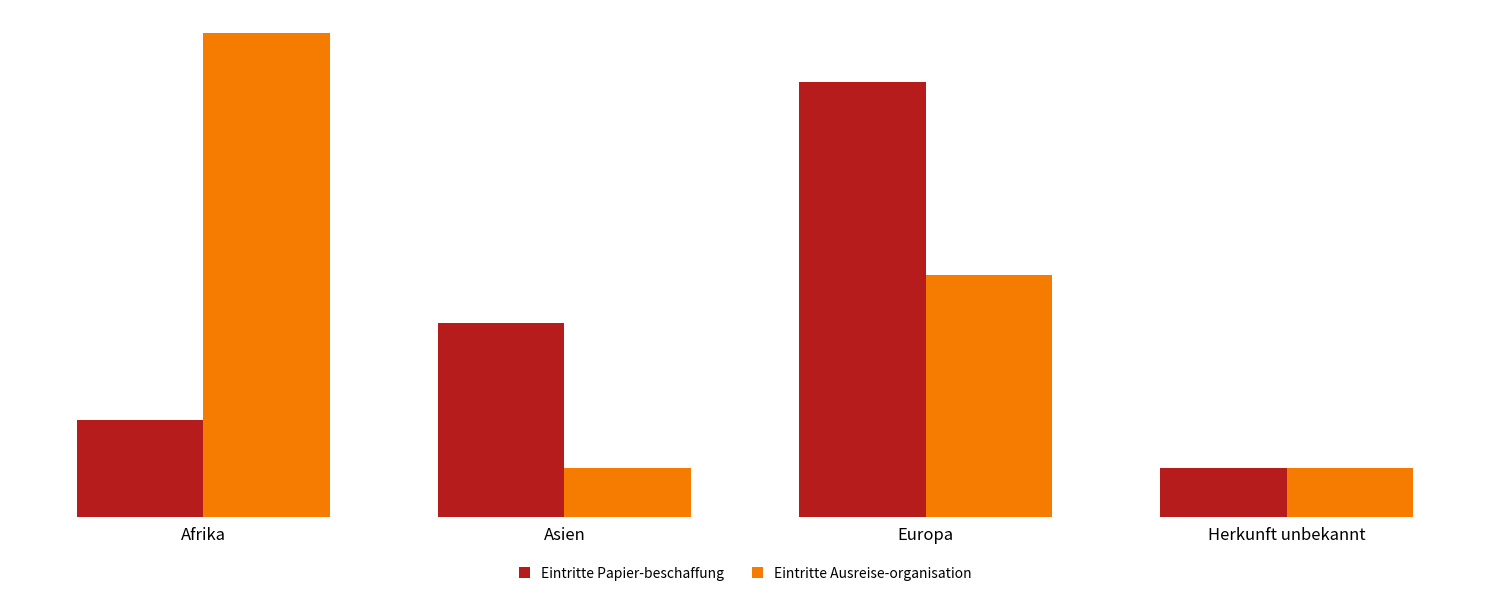

What value does the Eintritte Ausreise-organisation series have at Asien?

1